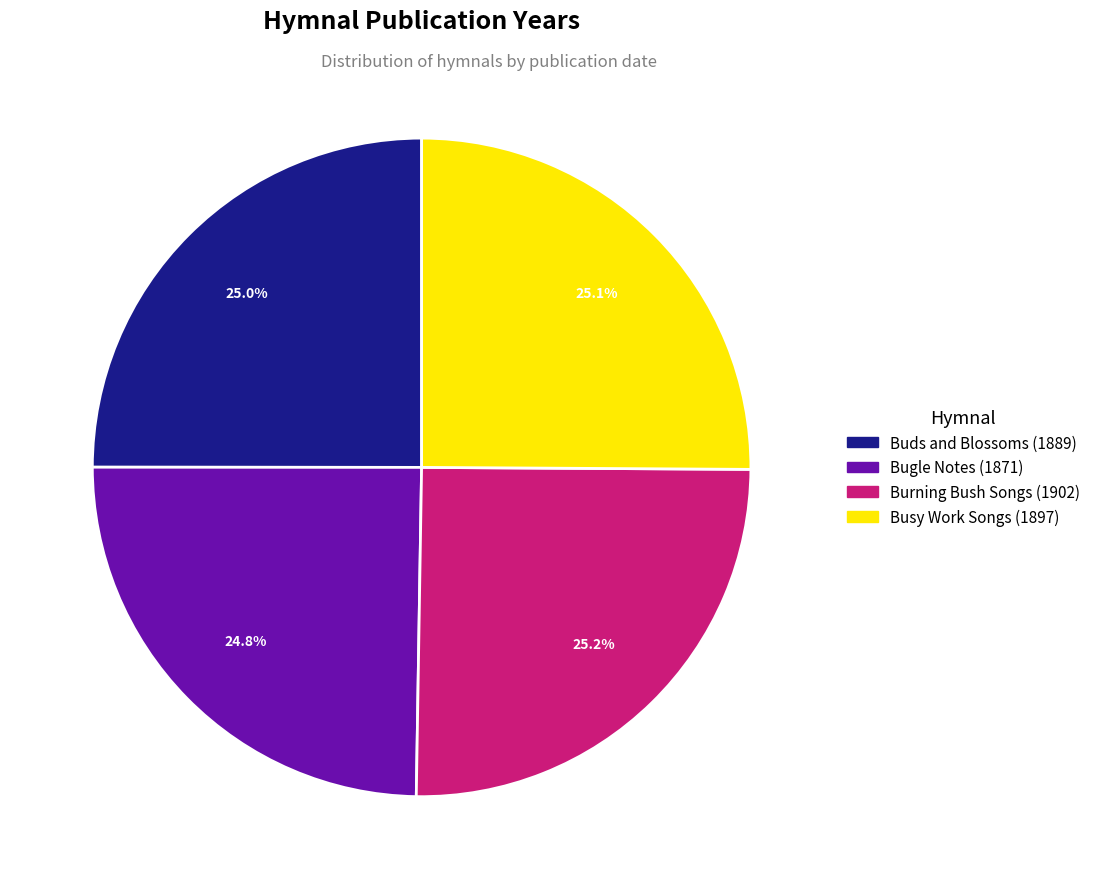

What is the ratio of the value at Busy Work Songs (1897) to the value at Burning Bush Songs (1902)?

1.0